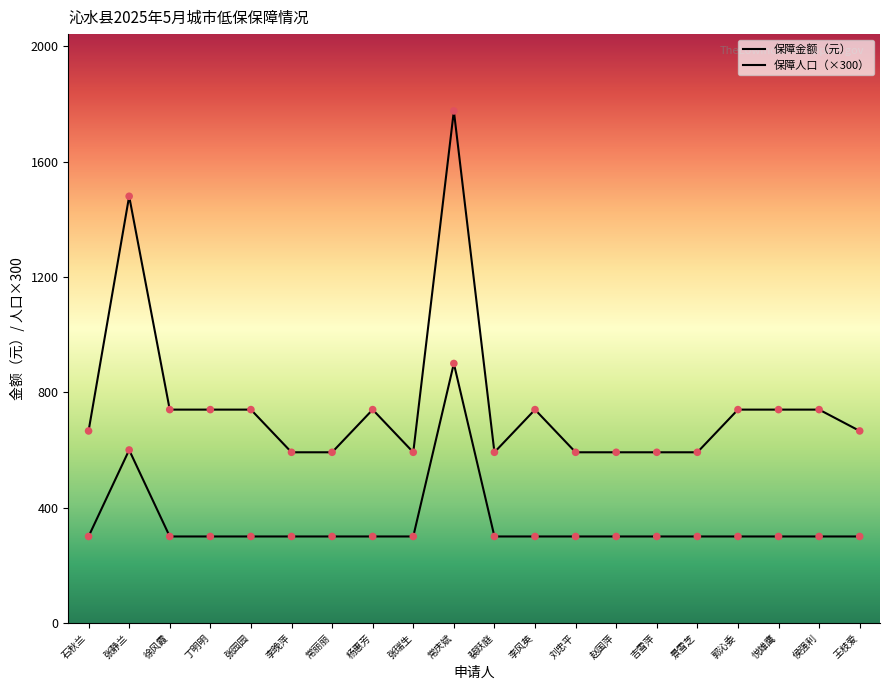

What are all the series names shown in the legend?

保障人口, 保障金额